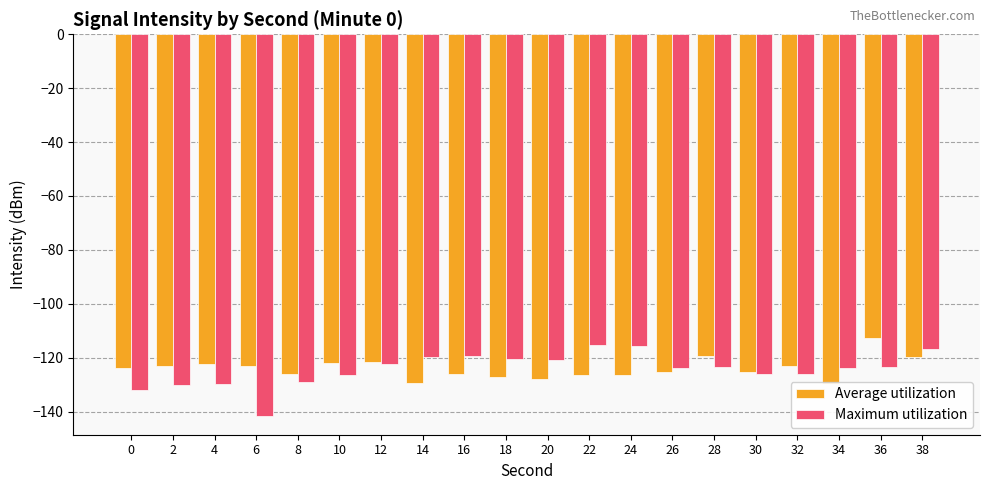

What is the highest value of the Maximum utilization series?

-115.2